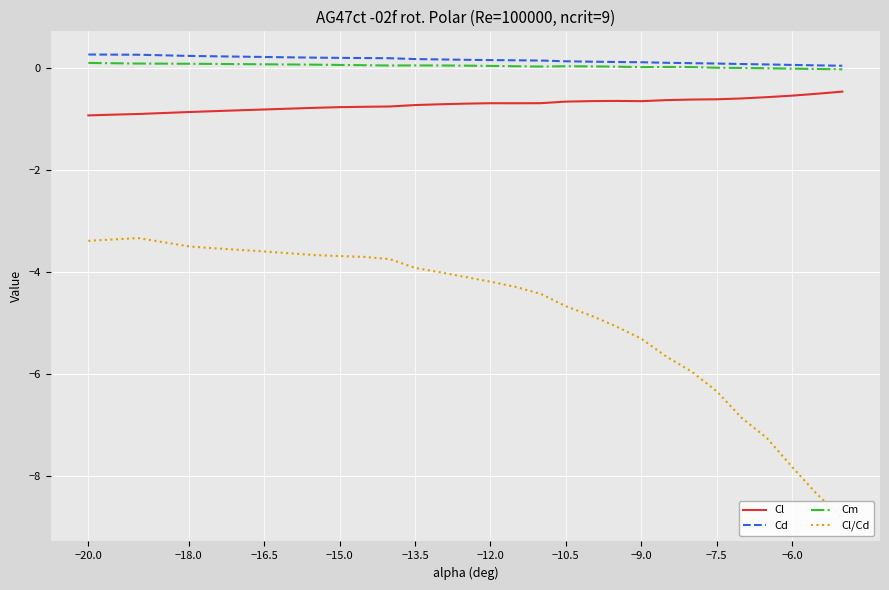

True or false: Cl and Cm intersect in this chart.

False